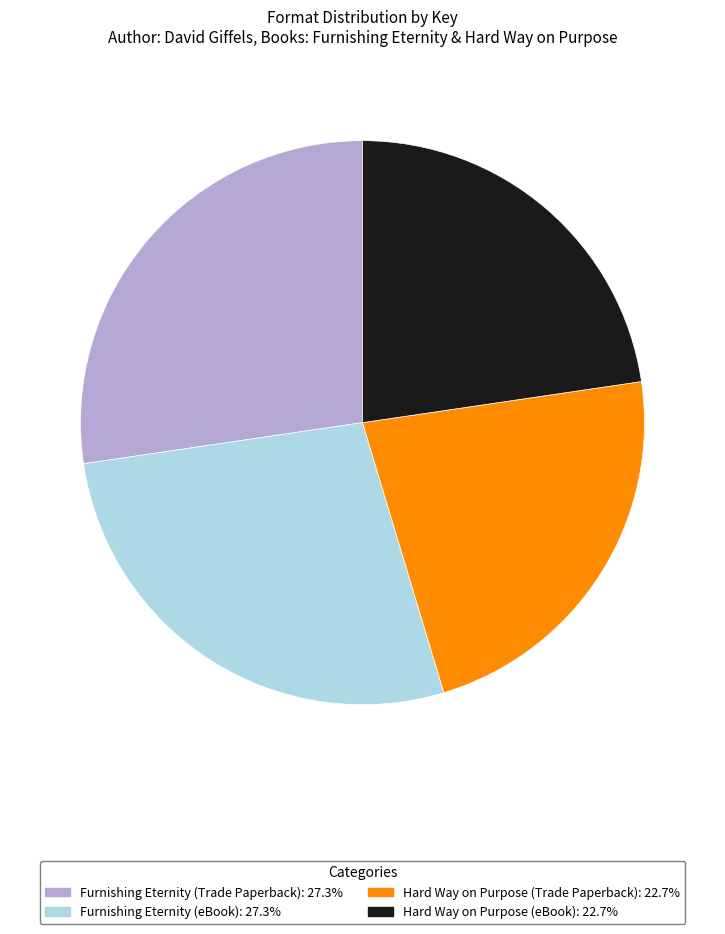

What is the ratio of the value at Hard Way on Purpose (eBook) to the value at Furnishing Eternity (Trade Paperback)?

0.8